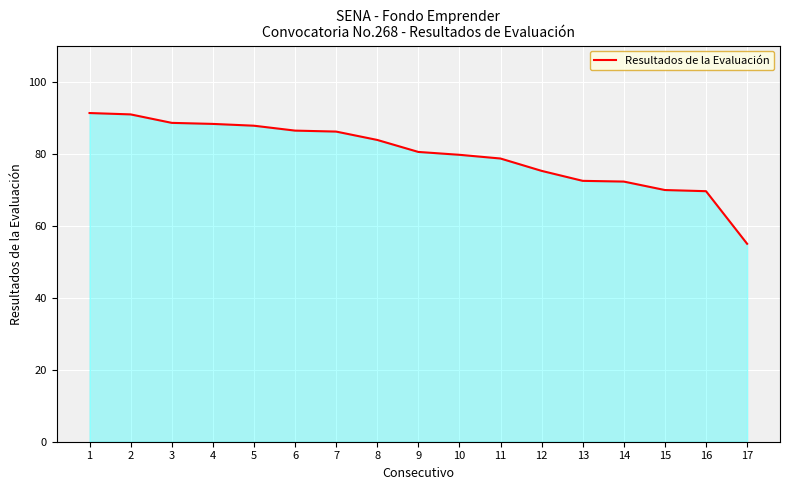

Count the number of data series in this chart.

1